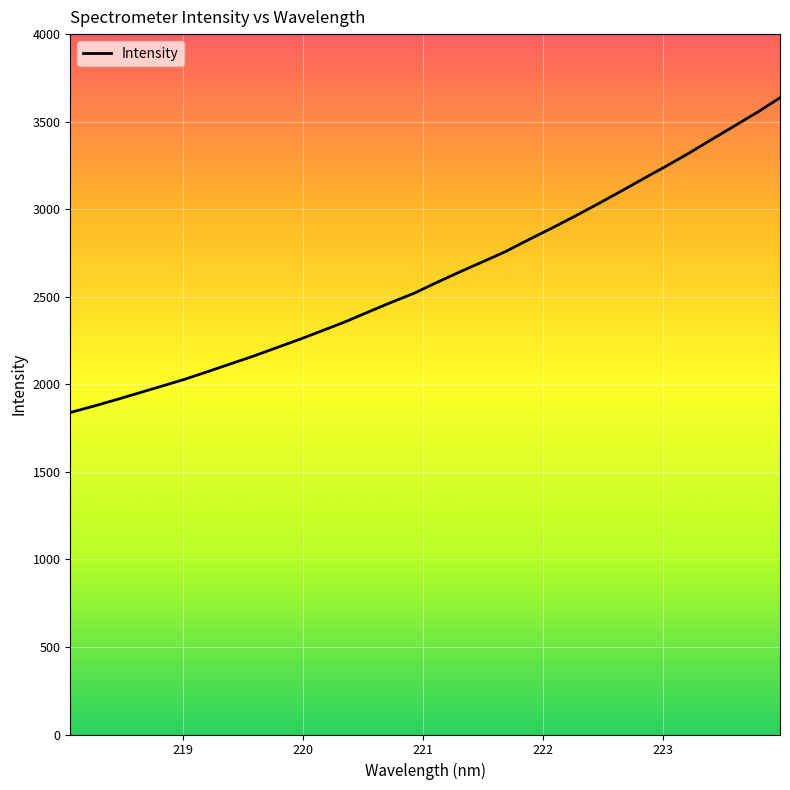

What is the difference between the maximum and minimum values?

1797.8